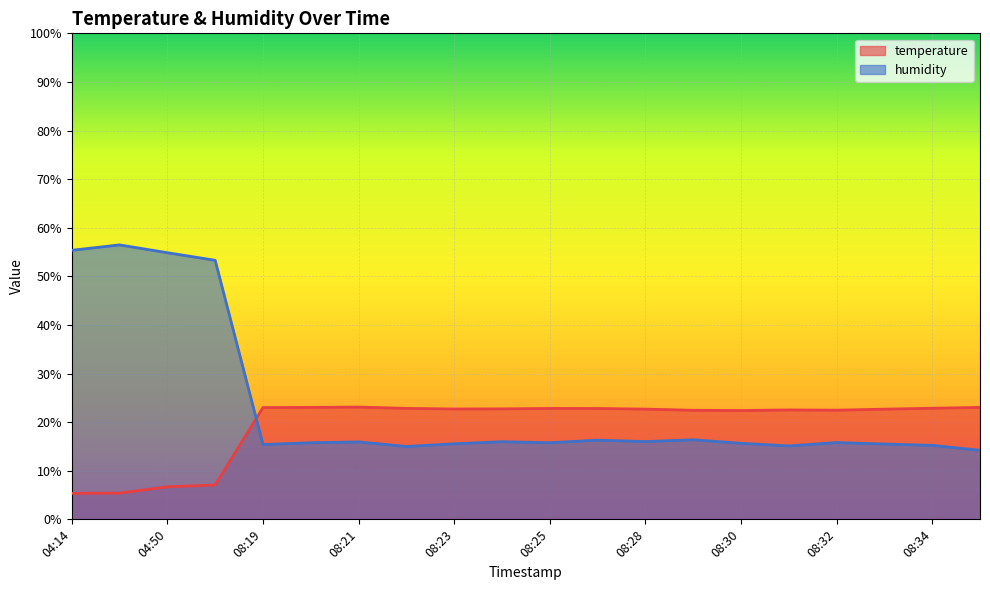

Reading right to left, list all the values displayed in this chart.

temperature: 23.0	22.9	22.7	22.5	22.5	22.4	22.4	22.7	22.8	22.8	22.7	22.7	22.8	23.1	23.0	23.0	7.1	6.7	5.4	5.3
humidity: 14.2	15.2	15.5	15.8	15.1	15.7	16.4	16.0	16.3	15.8	16.0	15.6	15.0	15.9	15.8	15.4	53.3	54.9	56.5	55.4